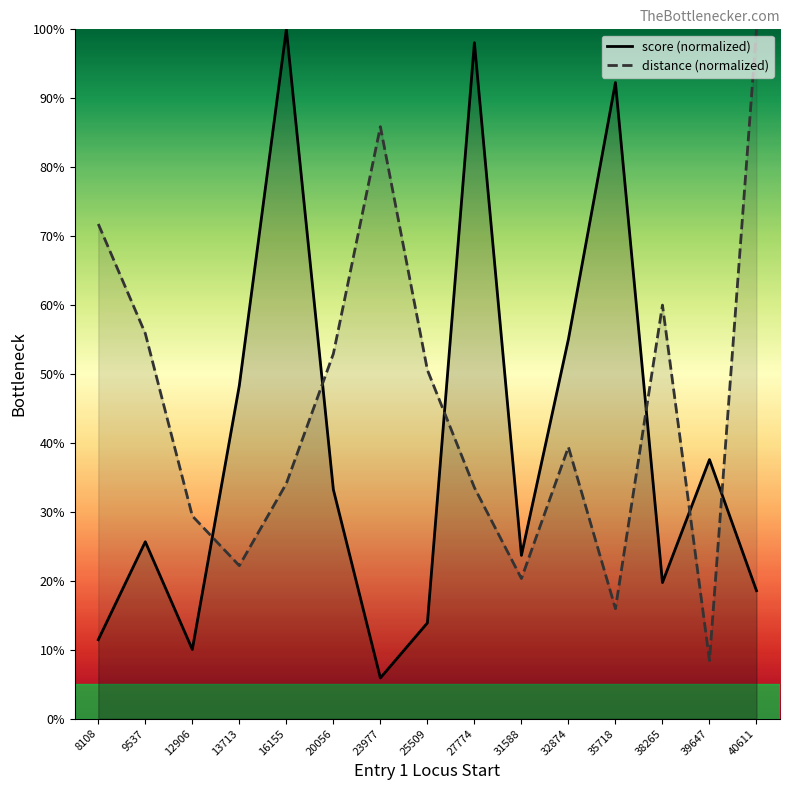

Which series has the largest total across all categories?

distance (normalized)